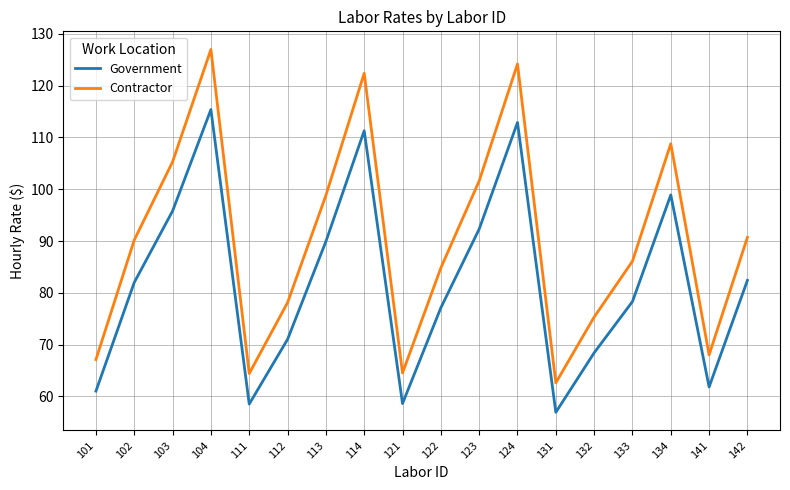

What is the highest value of the Contractor series?

127.0